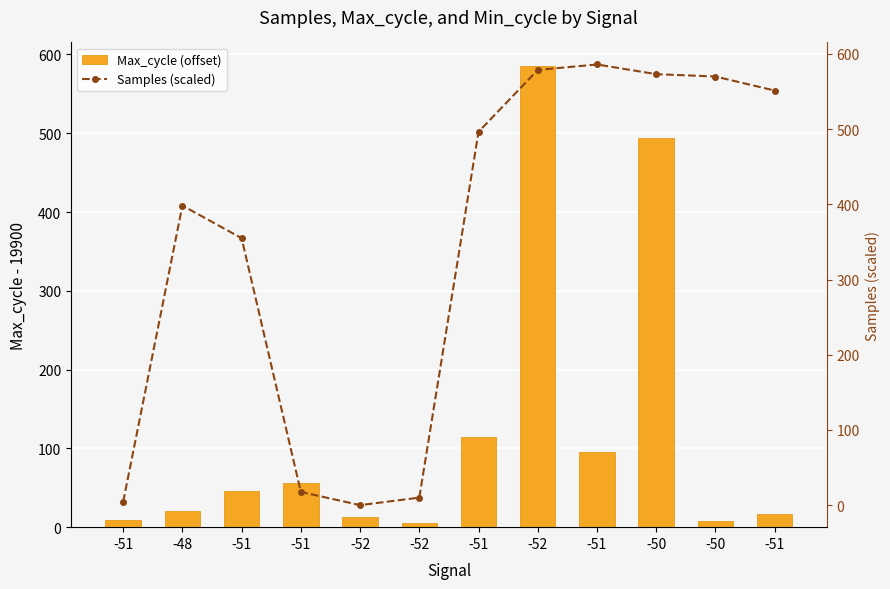

True or false: Max_cycle (offset) has a value of 13.0 at -52.

True